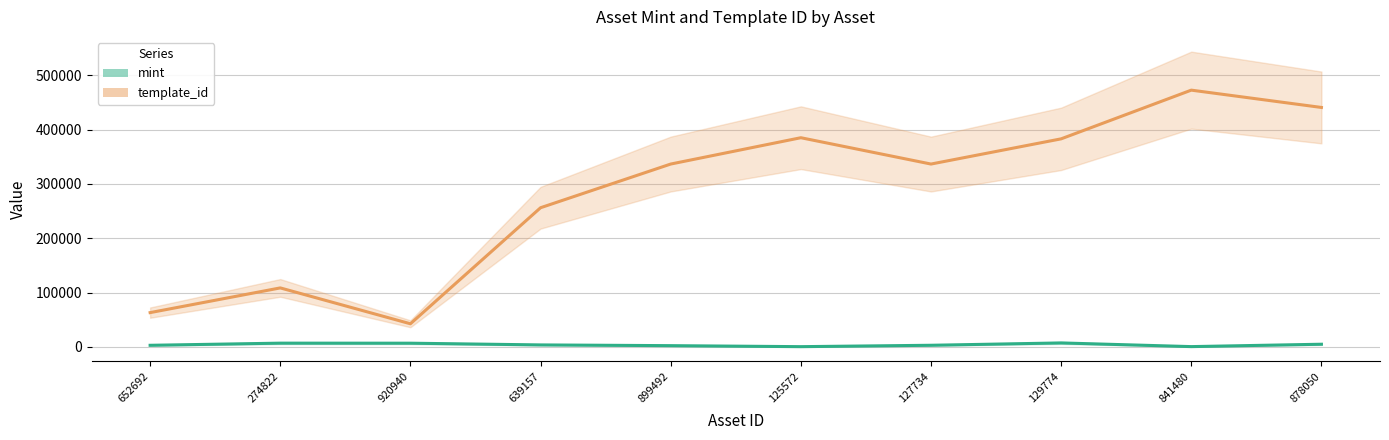

What is the difference between the maximum and minimum values in the mint series?

6864